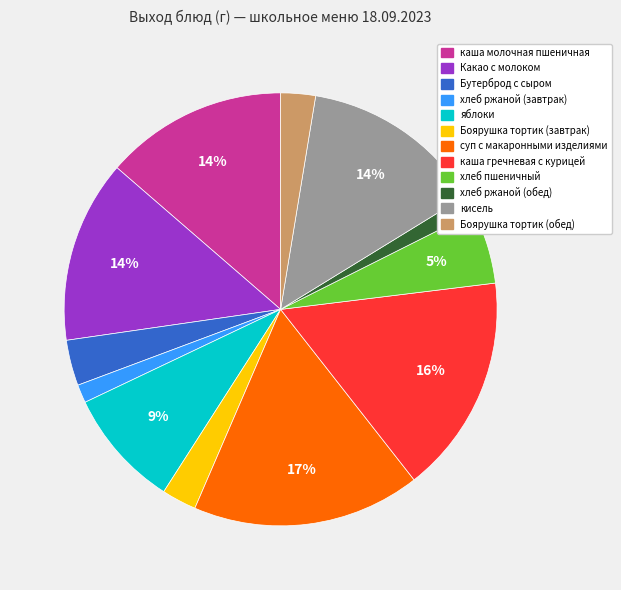

What percentage is the суп с макаронными изделиями slice, to the nearest percent?

17%